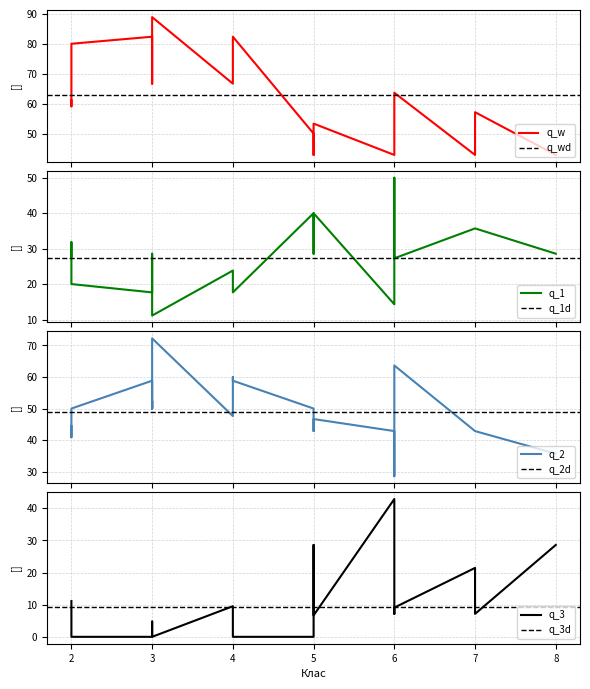

The value of Початковий % at 7 is 7.1. True or false?

True